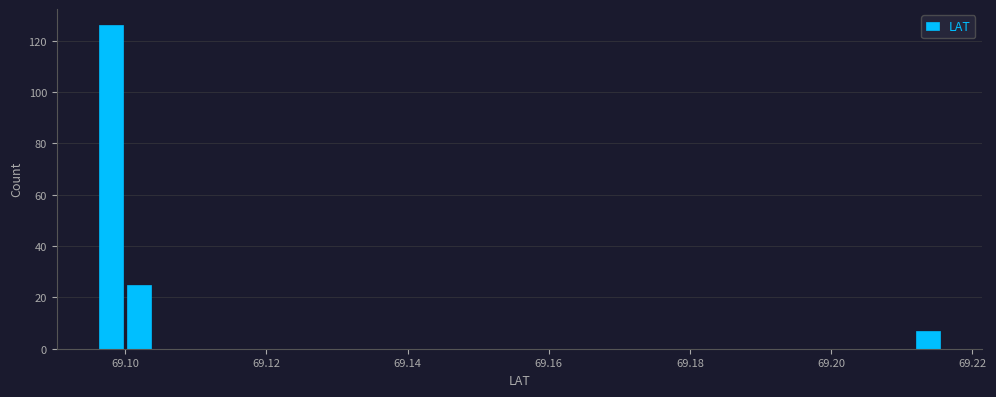

Around what value on the x-axis is the tallest bar? Give the approximate position of its centre, as read against the axis.

69.098